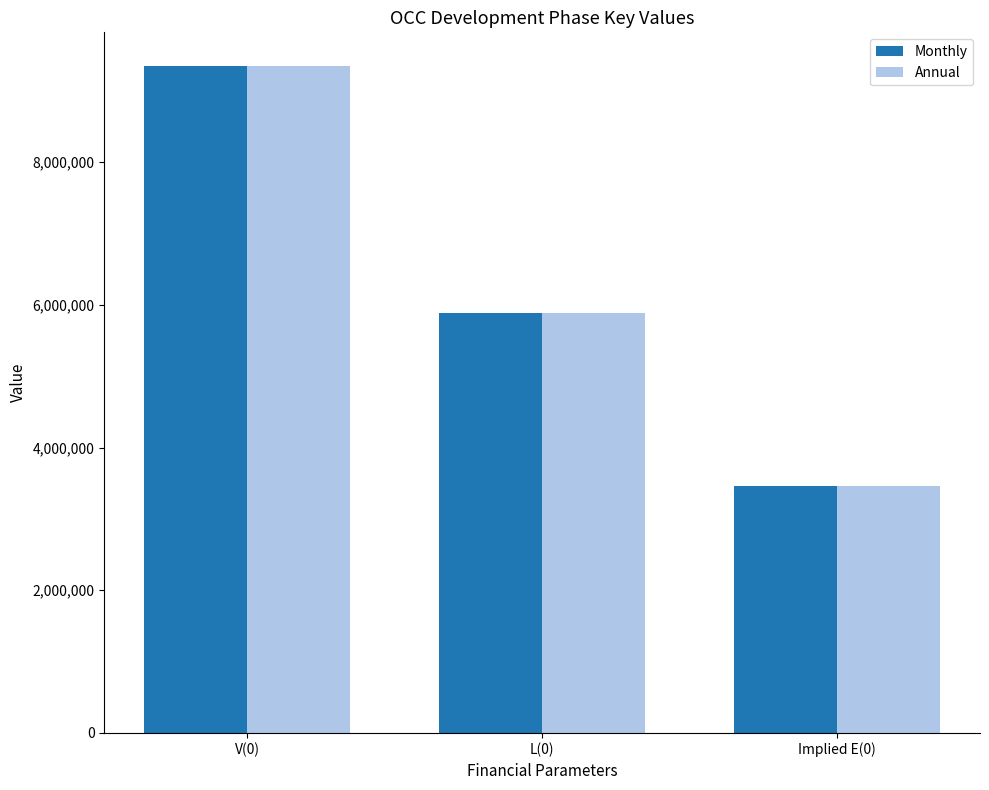

Reading right to left, list all the values displayed in this chart.

Monthly: 3462858.1	5888884.0	9351742.1
Annual: 3462858.1	5888884.0	9351742.1